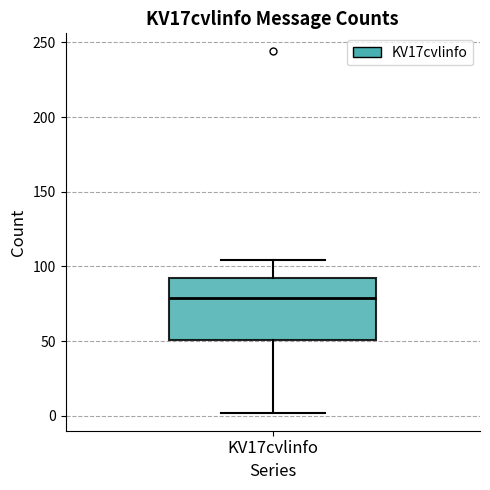

Transcribe this box plot: give where the median line is, the range the box spans, and where the two whiskers end, as read against the y-axis. The values are not printed on the chart, so give them approximately, as read against the axis.

median 80, box 50 to 95, whiskers 0 to 105